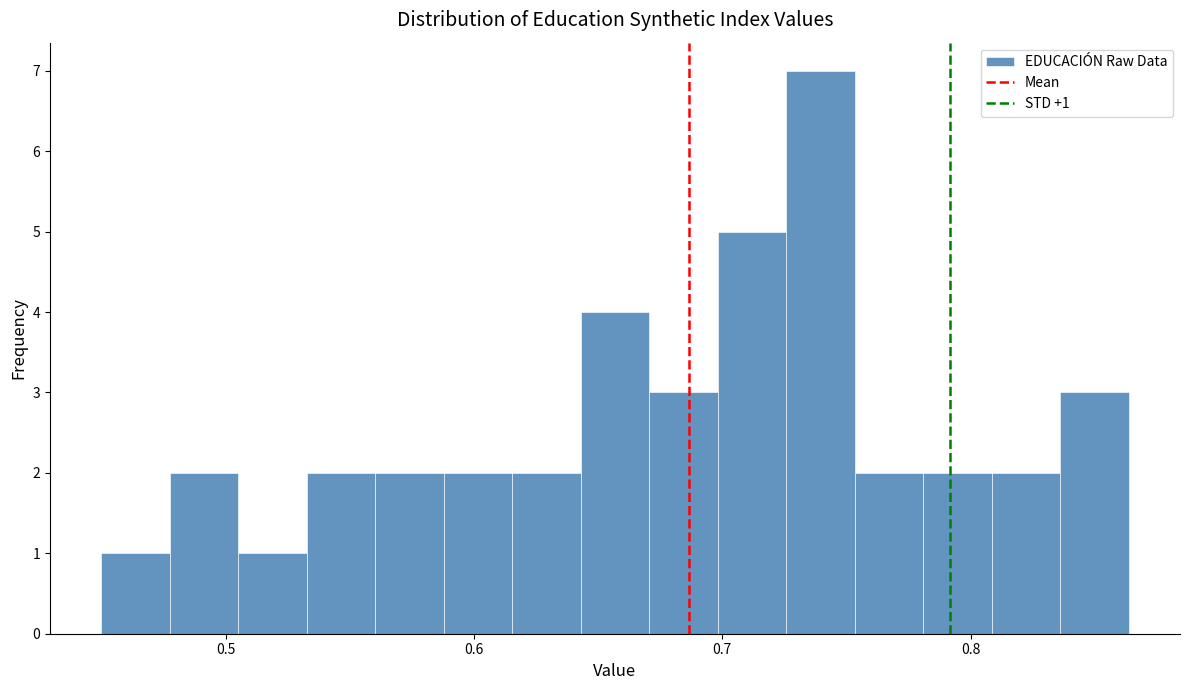

Read against the x-axis, roughly where is the centre of the tallest bar?

0.74